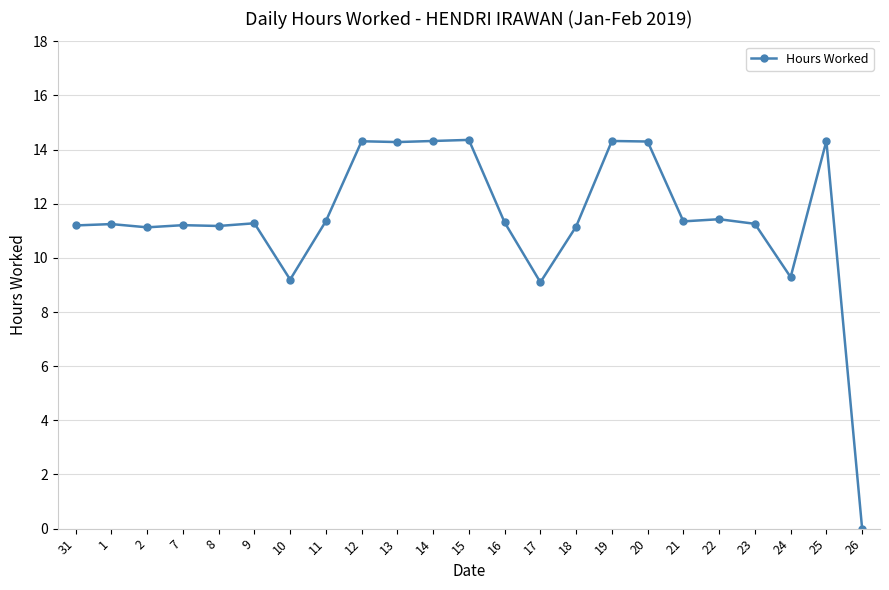

What is the label of the 12th point from the right?

15